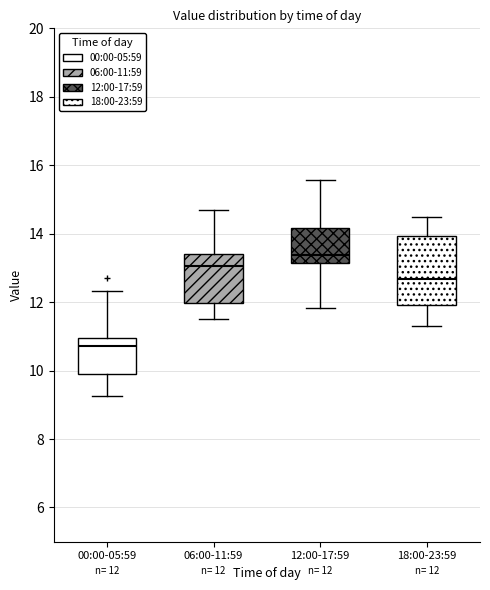

Which box is the tallest, from its lower edge to its upper edge?

18:00-23:59